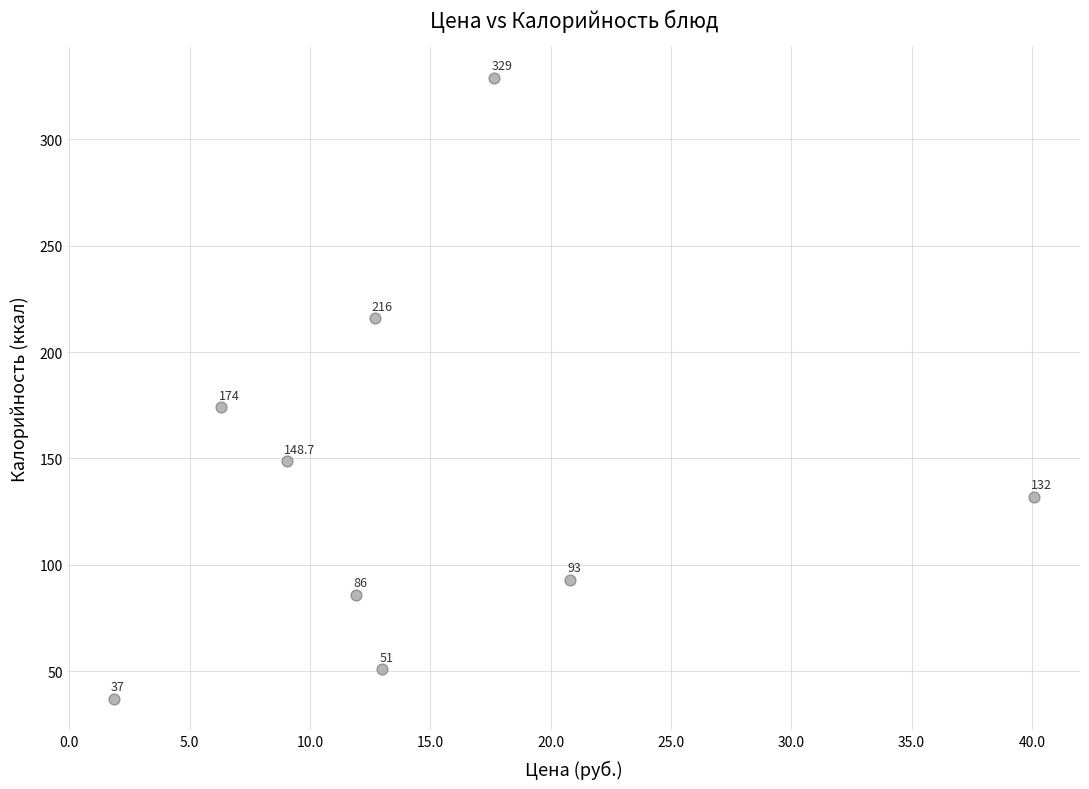

What is the average Y value?

140.7